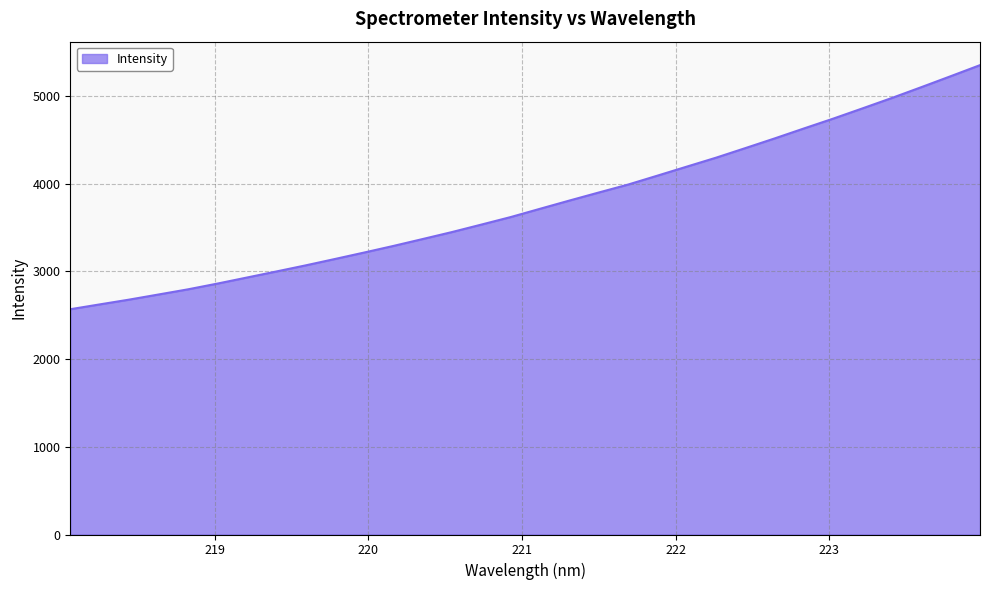

What is the minimum value shown in the chart?

2567.3